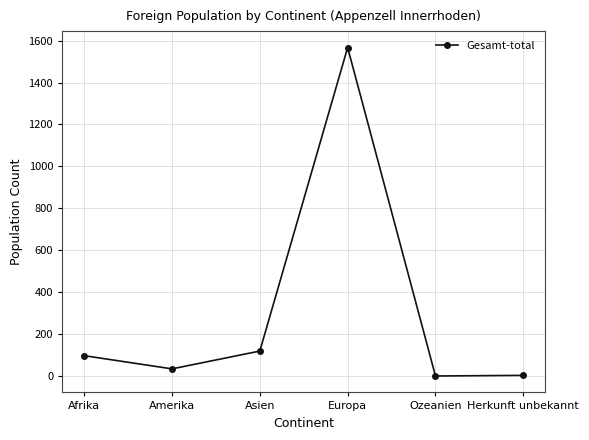

What is the average value?

303